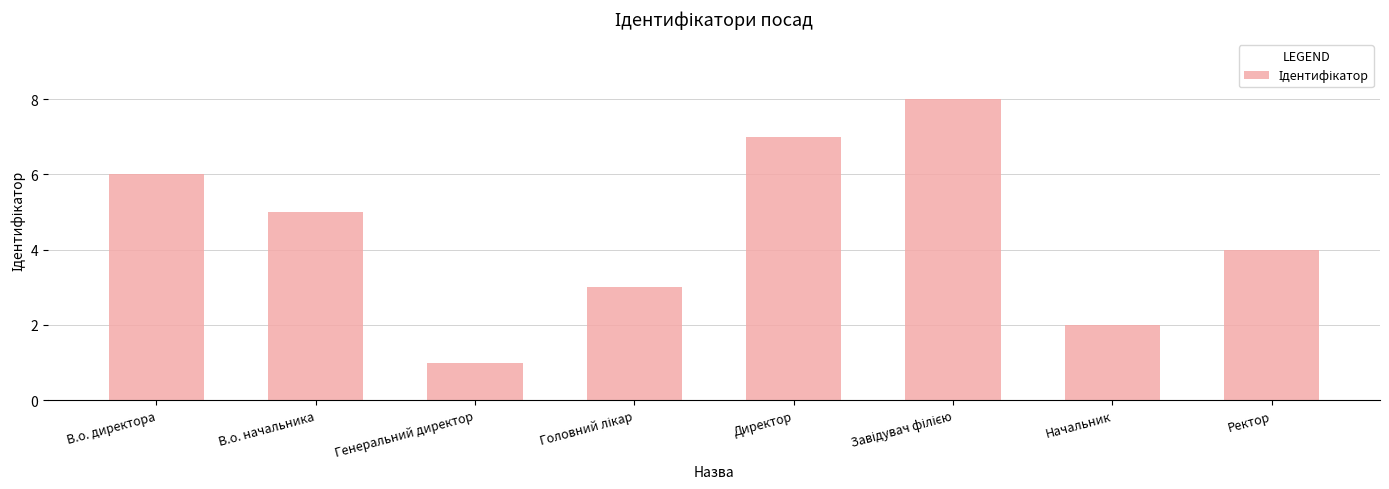

At which label is the value closest to 4?

Ректор